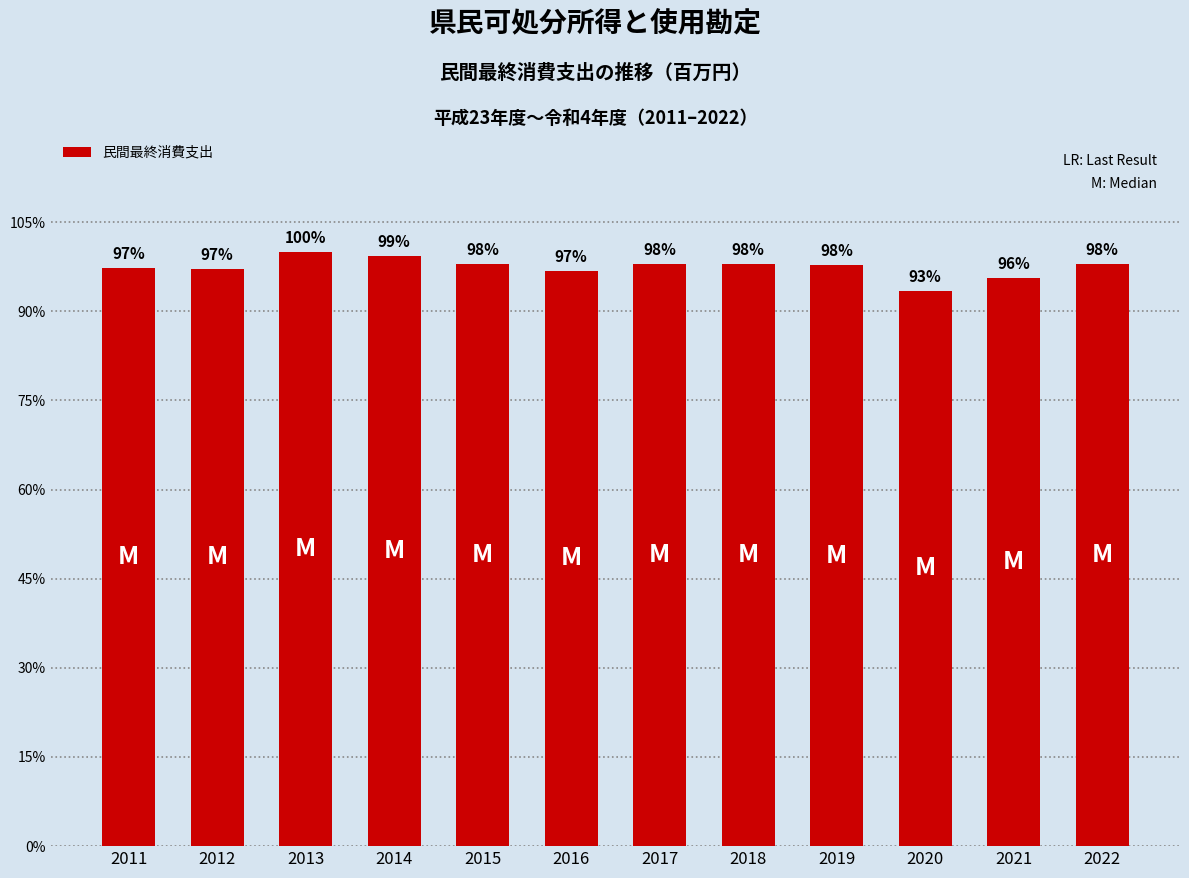

The chart shows a value of 1309845 at 2016. True or false?

False